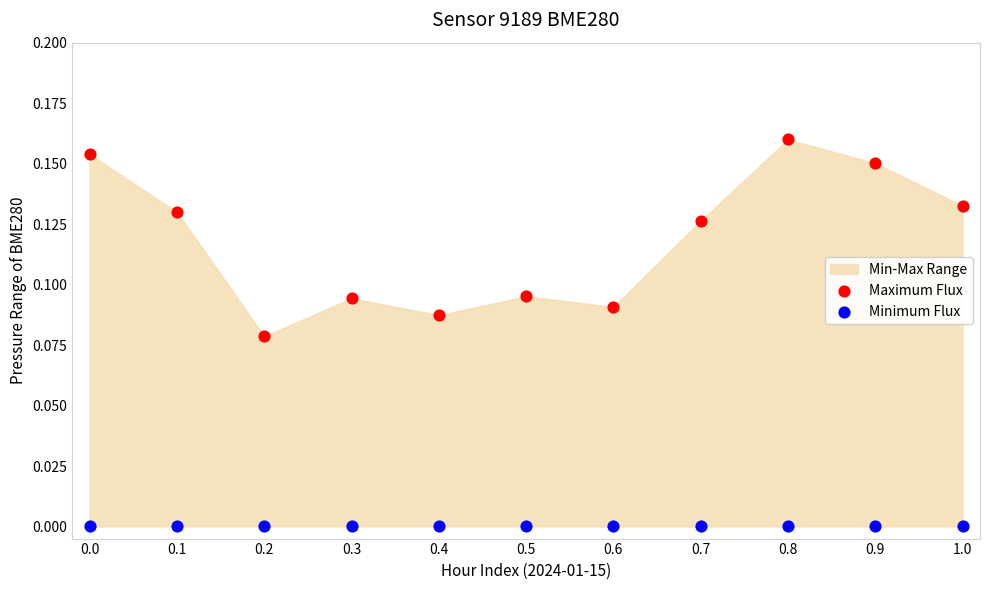

Which series contains the highest Y value?

Maximum Flux